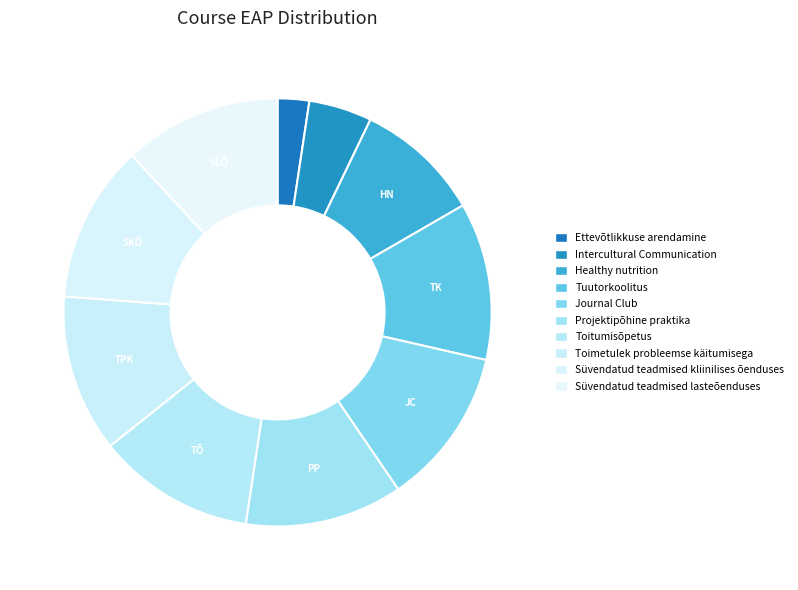

How many segments does this pie chart have?

10